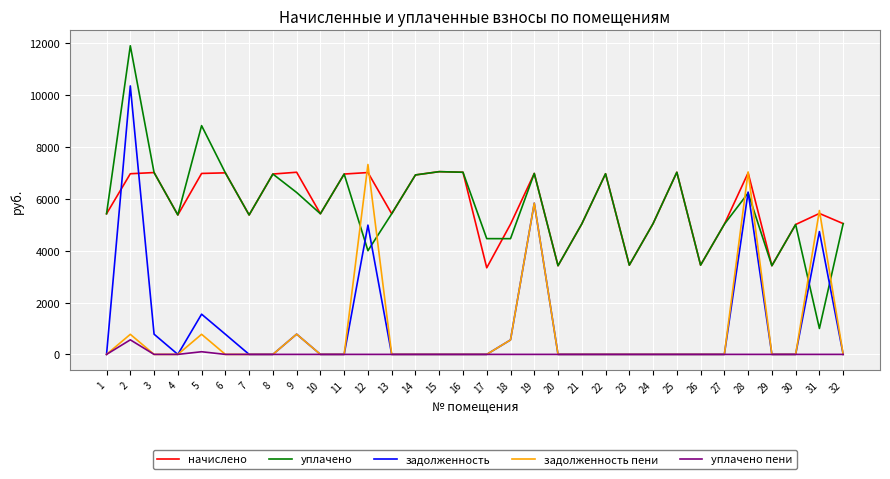

Does the chart have visible grid lines?

Yes